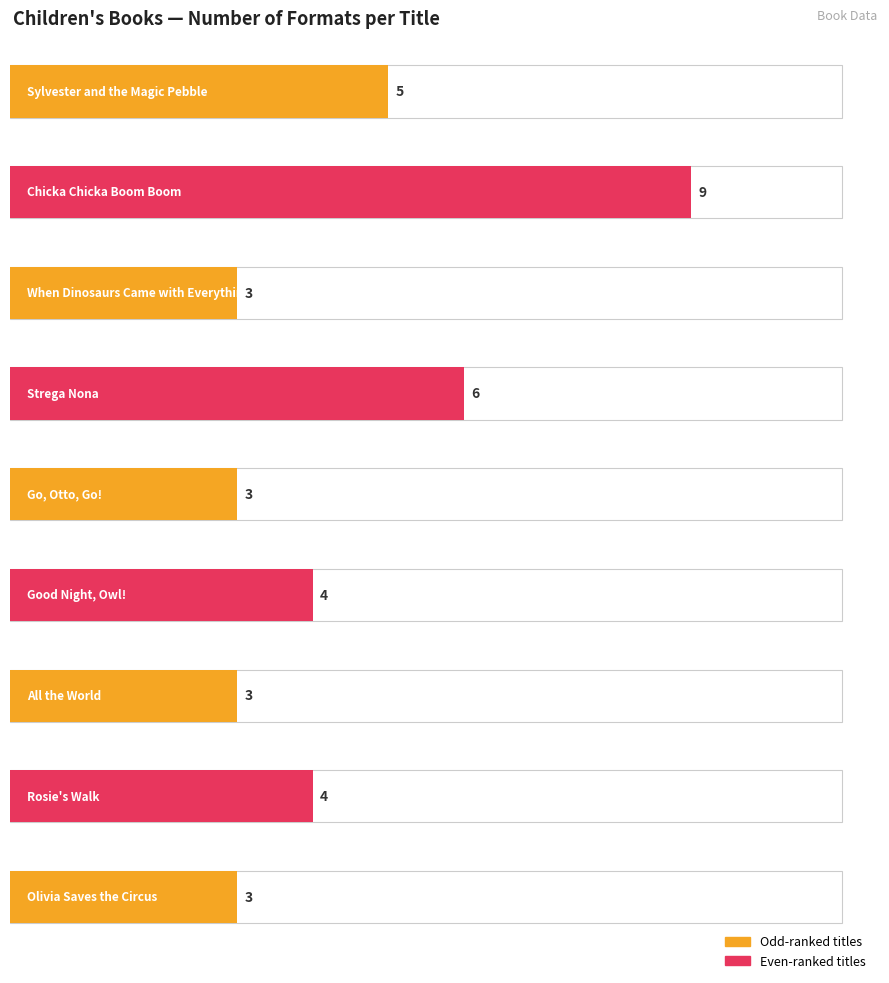

At which category does the chart reach its peak across all series?

Chicka Chicka Boom Boom